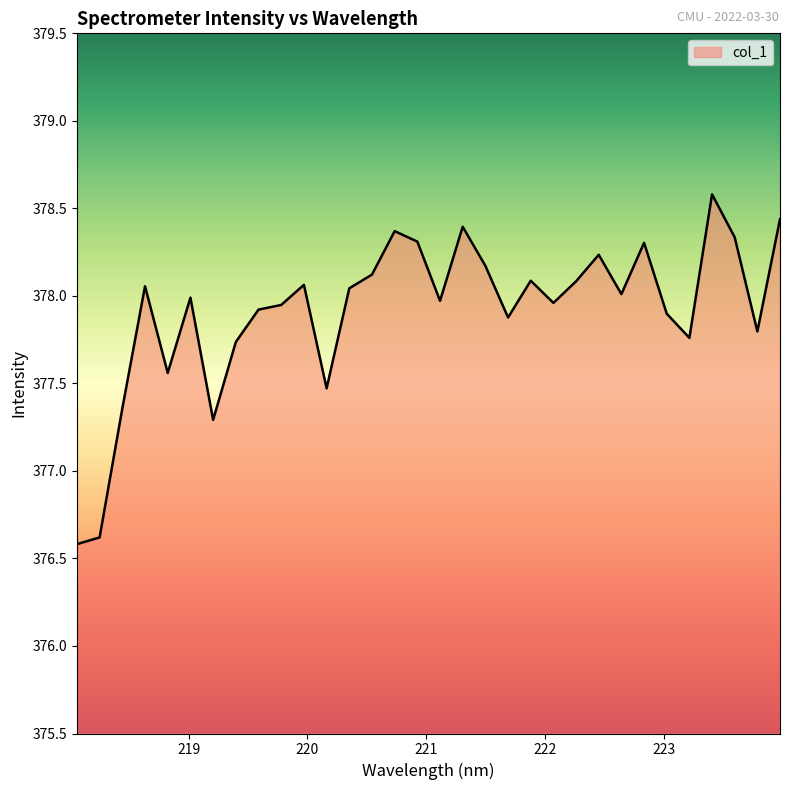

What is the greatest value displayed?

378.6